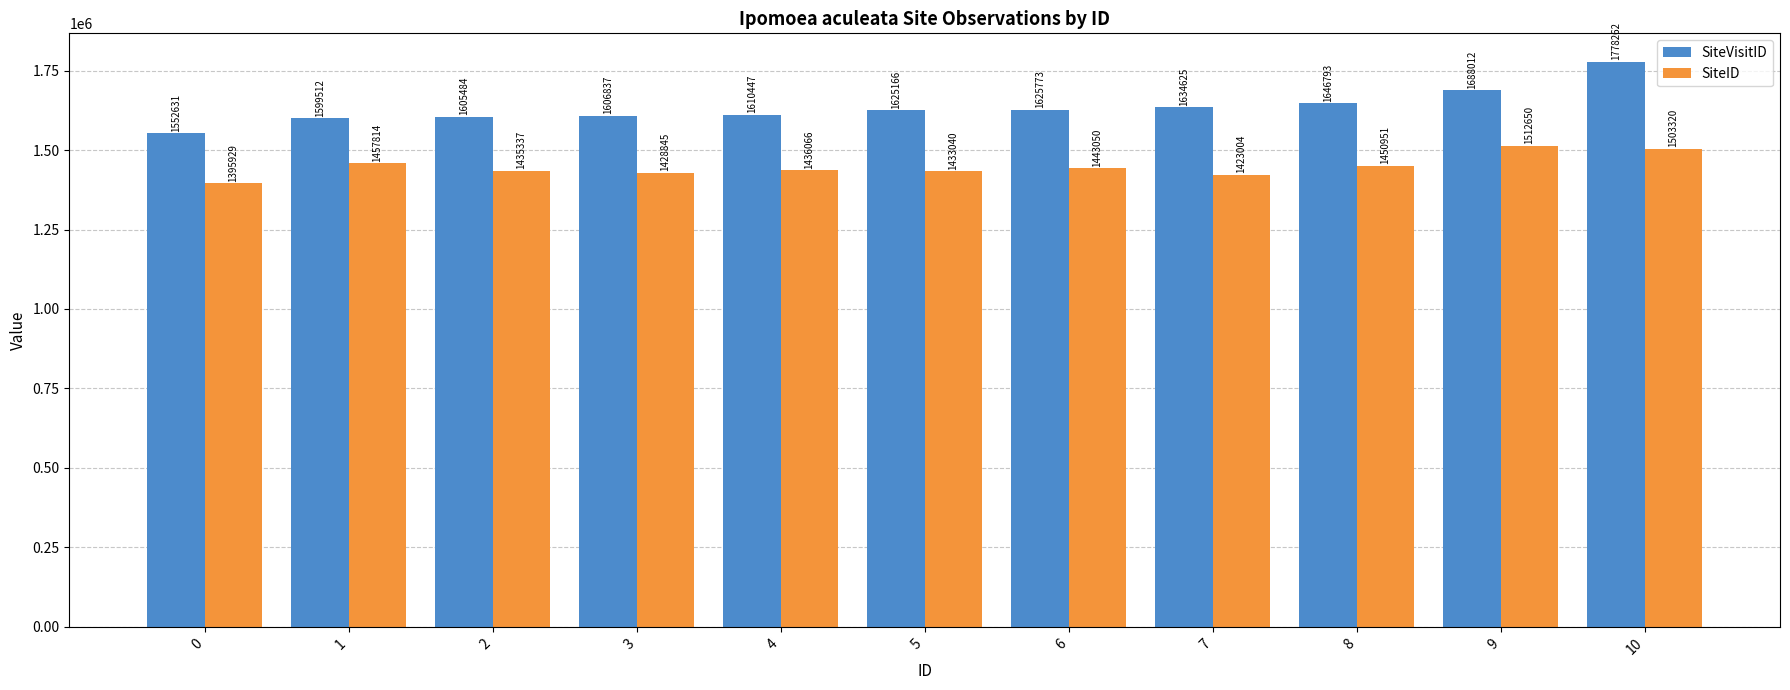

How many data points in SiteID are less than 1436066?

5